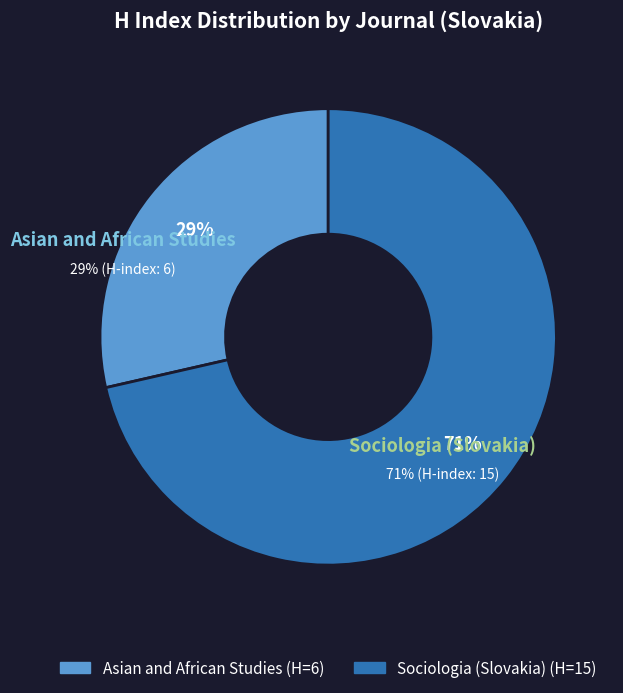

Combined, do Sociologia (Slovakia) and Asian and African Studies account for over 50%?

Yes